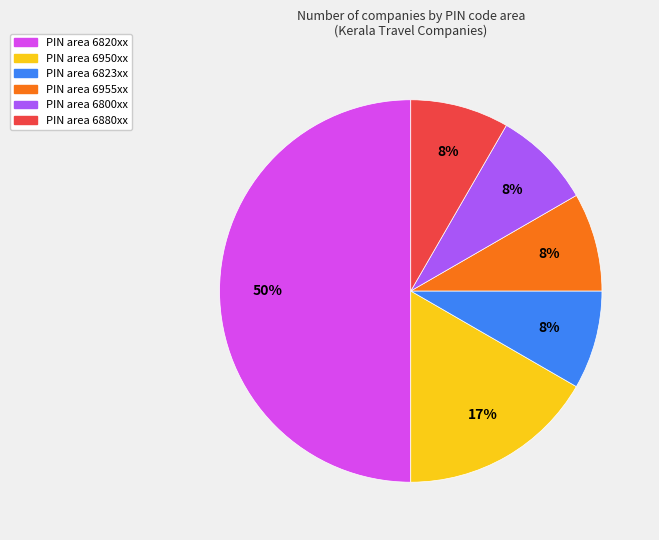

To the nearest percent, what is the average slice percentage?

17%